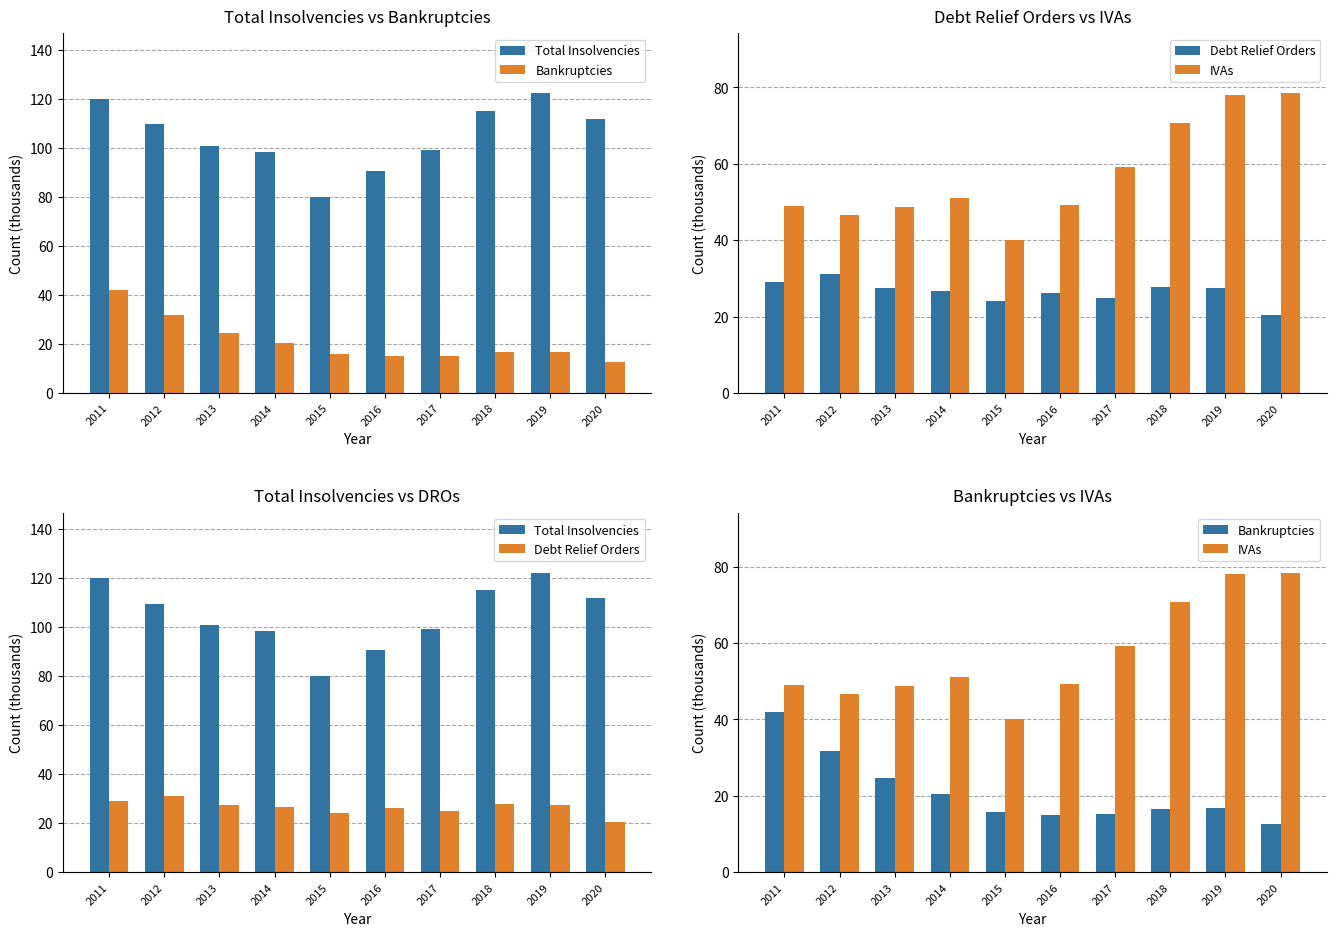

At which category does the chart reach its peak across all series?

2019